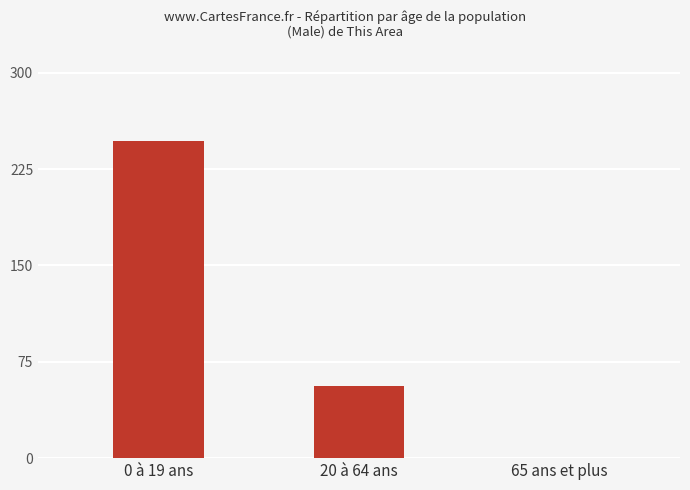

Where is the data nearest to the value 123?

20 à 64 ans